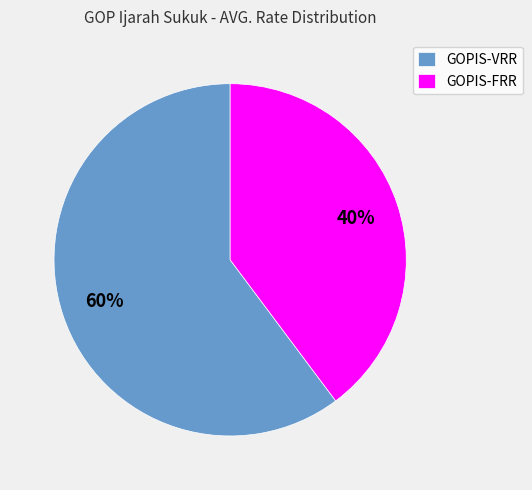

To the nearest percent, what portion does GOPIS-VRR represent?

60%